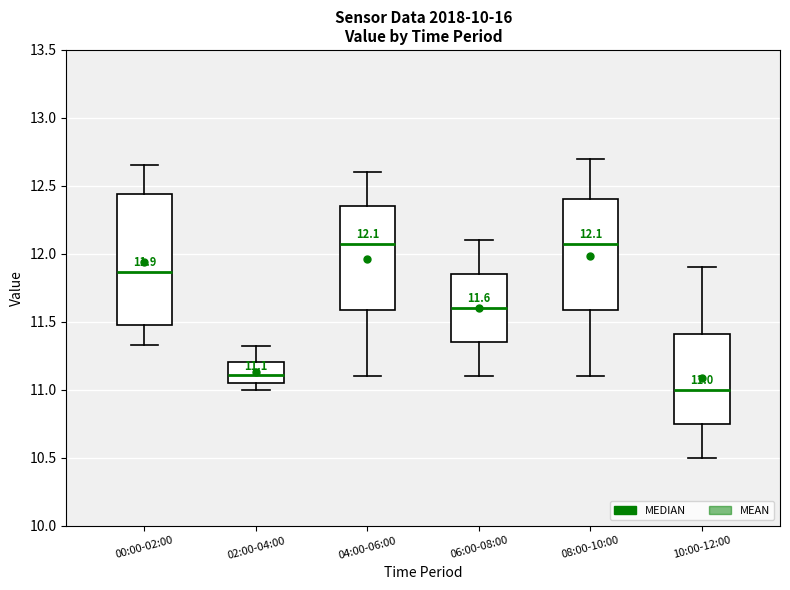

Comparing the boxes themselves (not the whiskers), which one is the tallest?

00:00-02:00